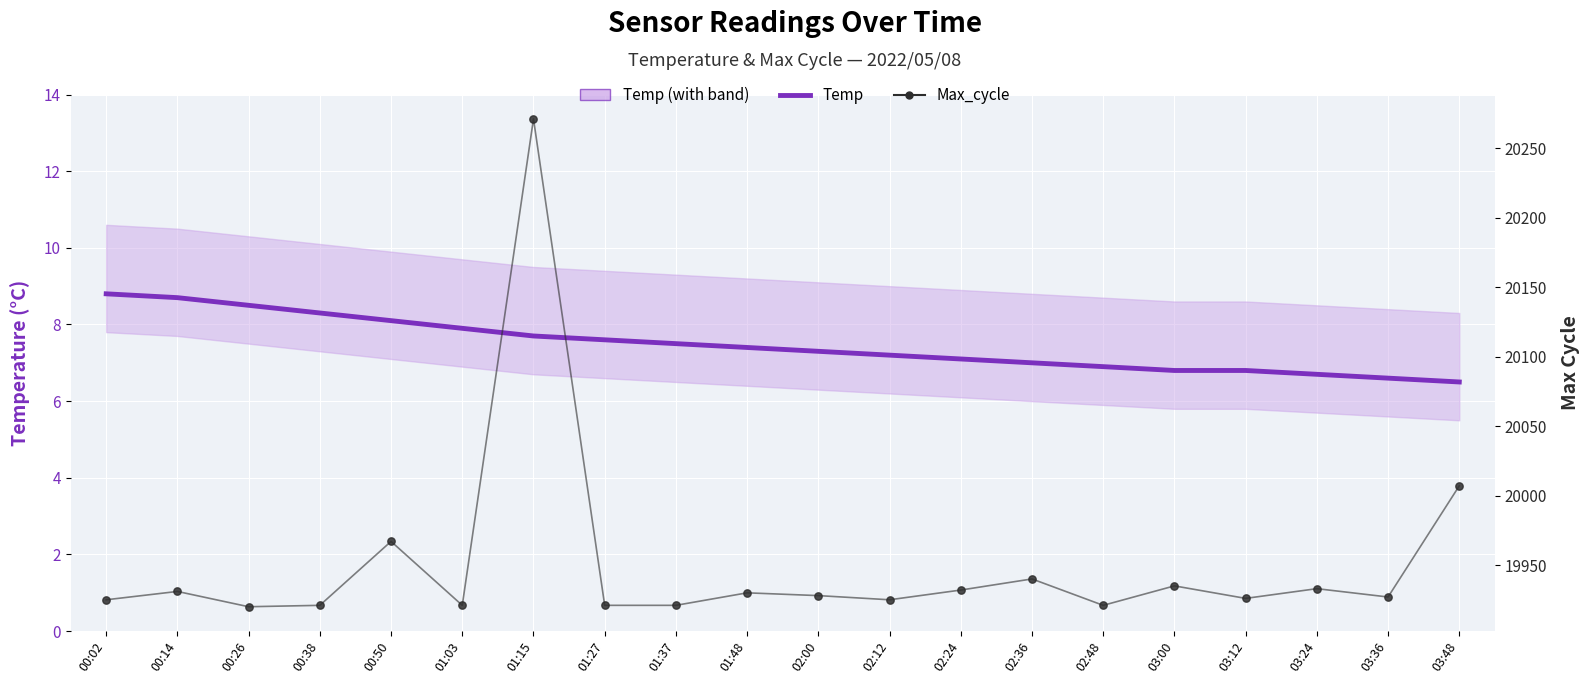

Is the value of Max_cycle at 02:48 greater than the value of Temp at 01:37?

Yes